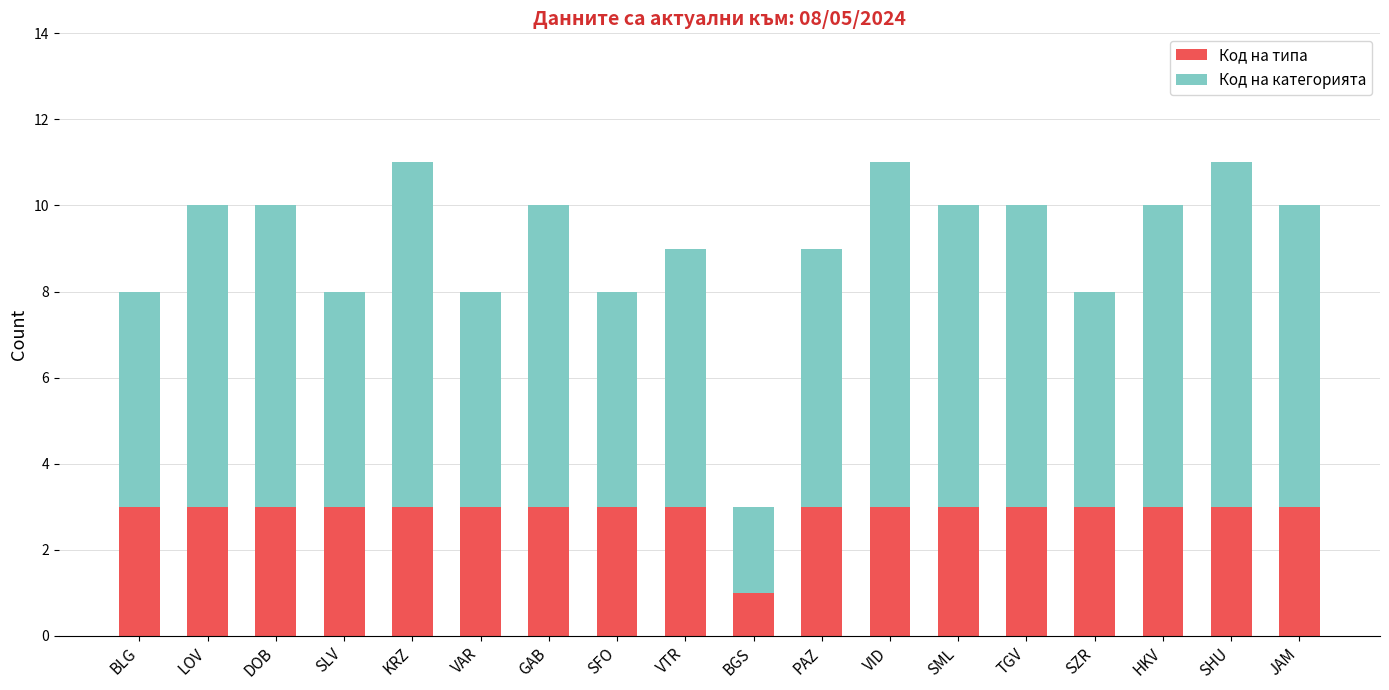

How many categories are shown in the chart?

18